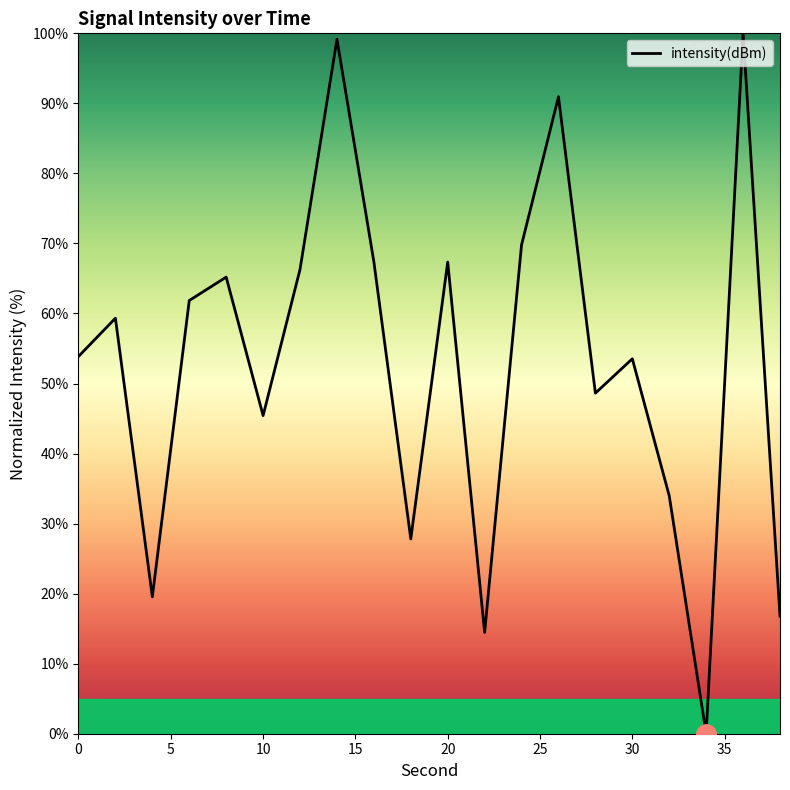

What is the difference between the maximum and minimum values?

100.0